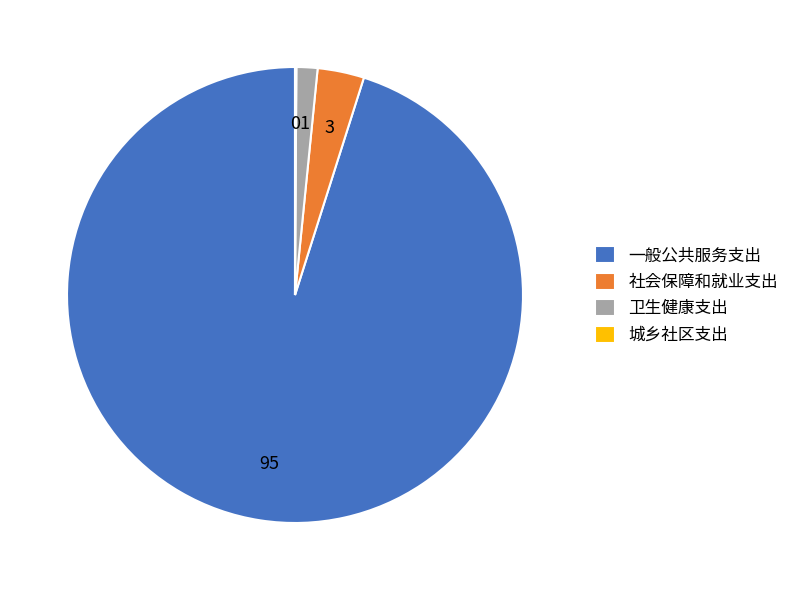

Is 一般公共服务支出 the majority of the pie?

Yes